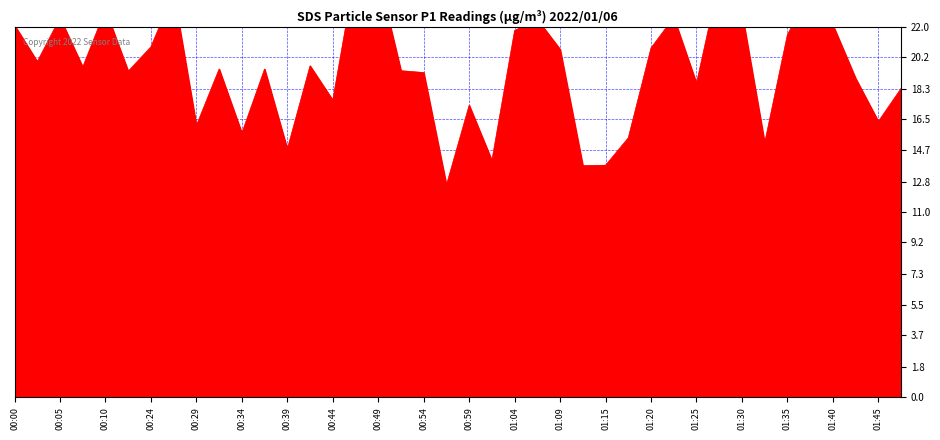

What position from the left is 01:17?

28